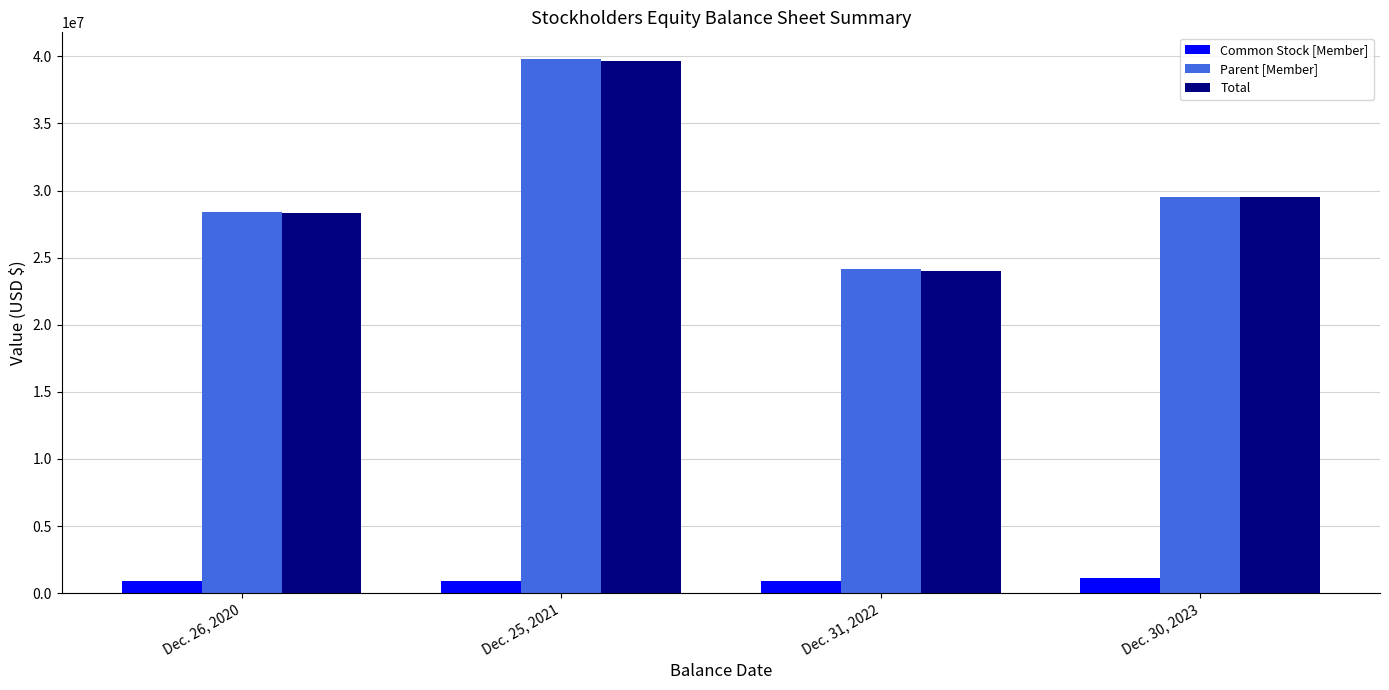

The value of Total at Dec. 25, 2021 is 24577748. True or false?

False